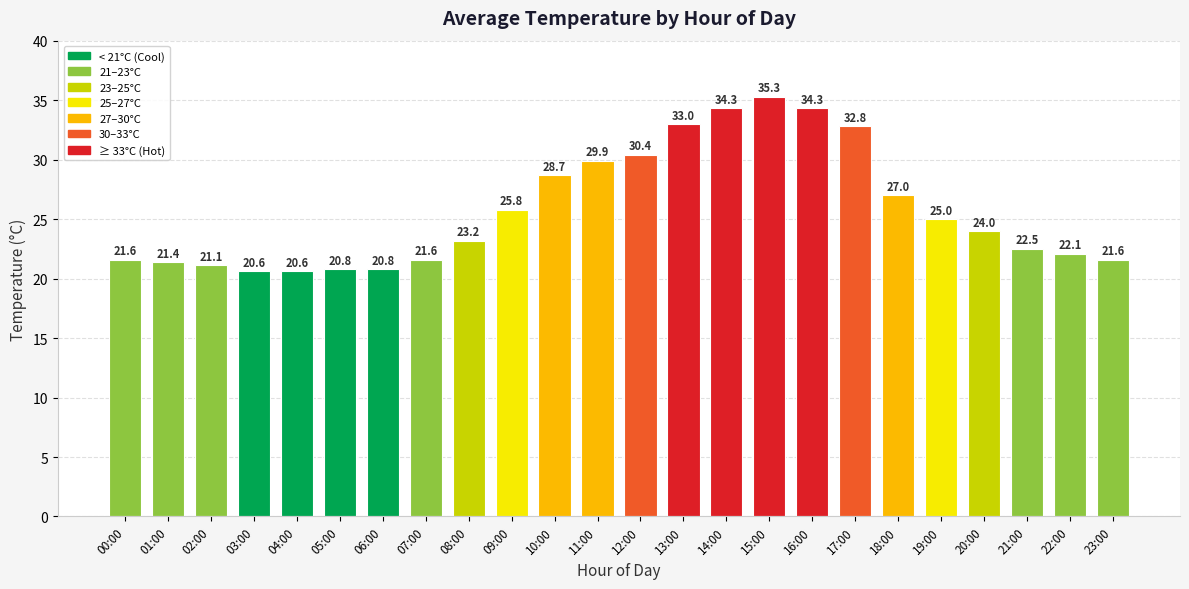

What is the value of the 6th bar from the left?

20.8